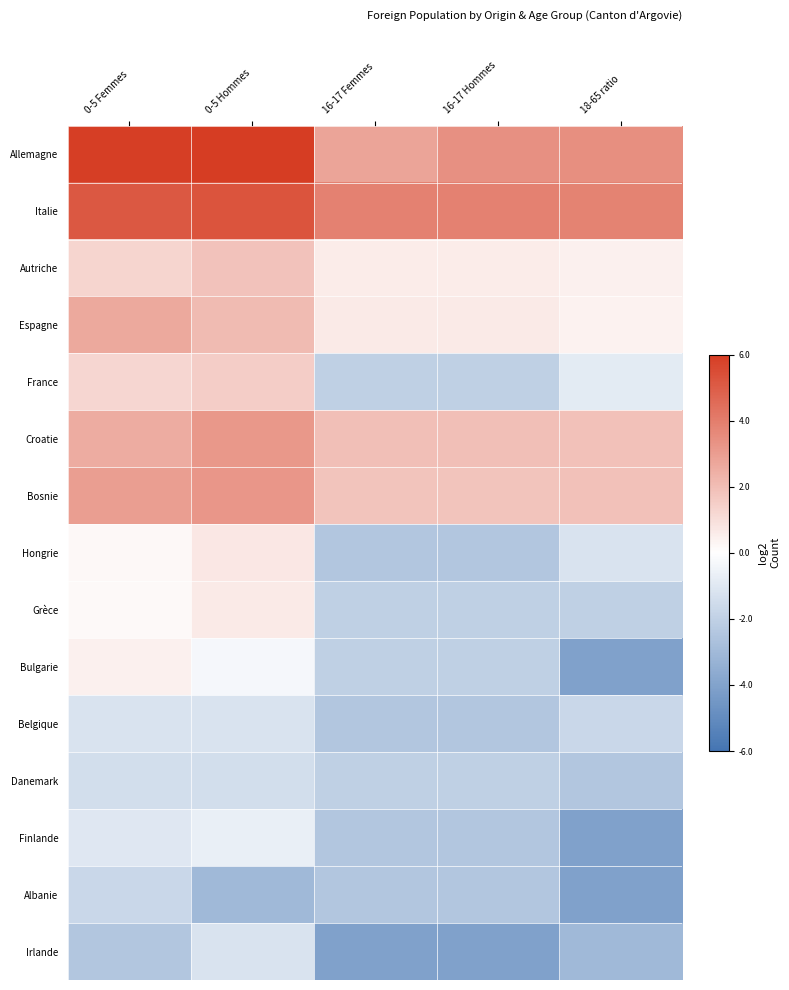

Which series has the largest range (max minus min)?

Bulgarie